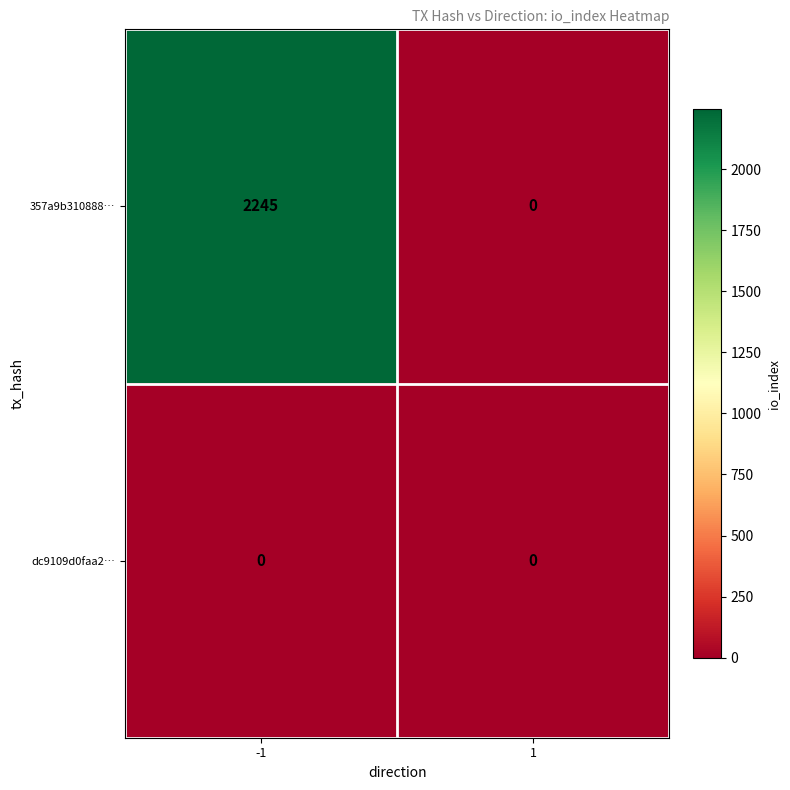

Which series changed the most between -1 and 1?

357a9b310888…